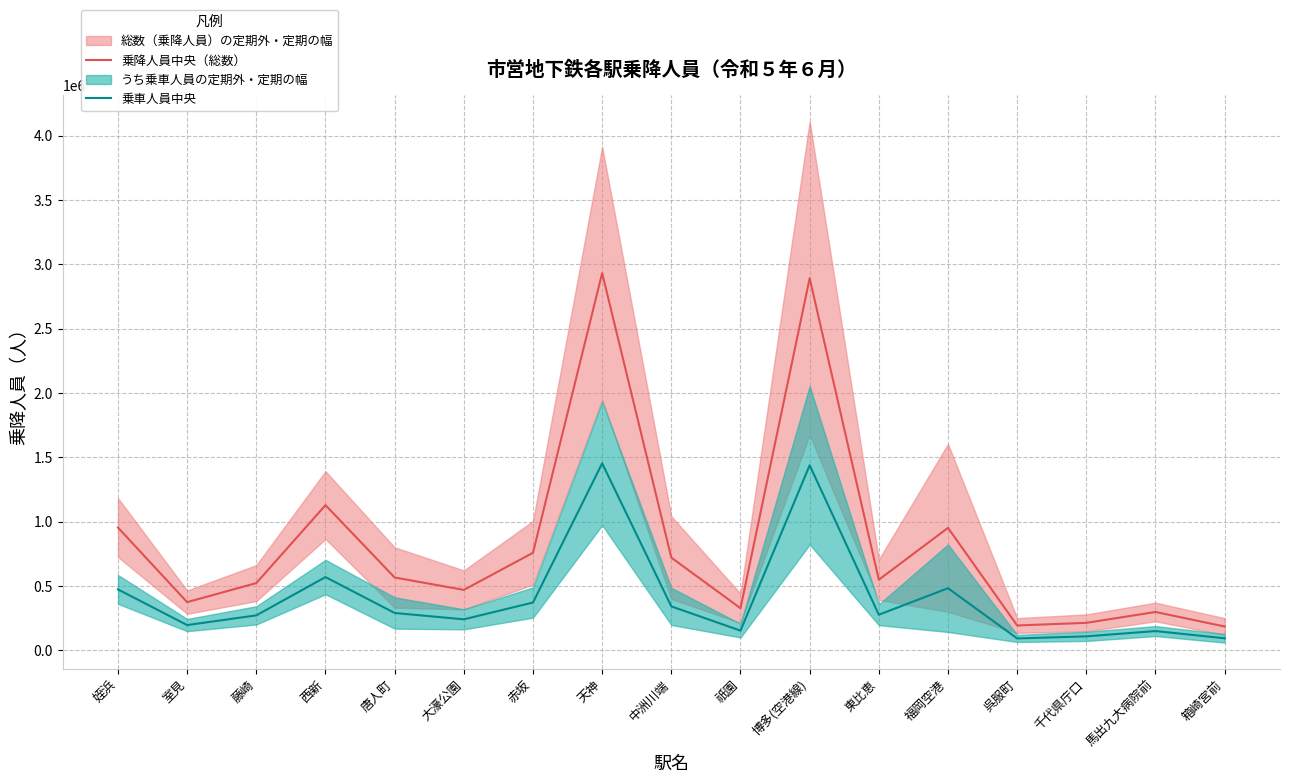

Which has a higher value, 馬出九大病院前 or 千代県庁口?

馬出九大病院前